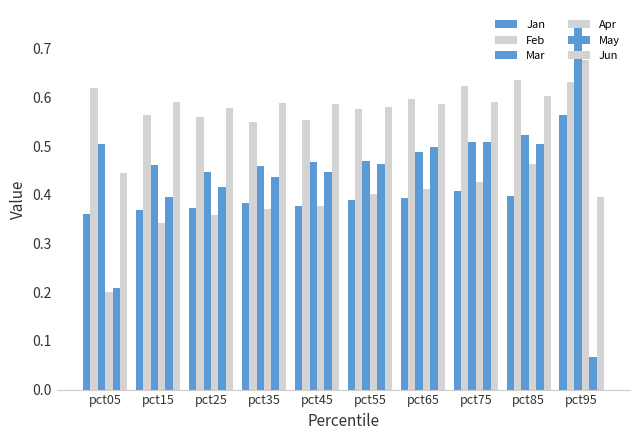

How many bars are there in each group?

6